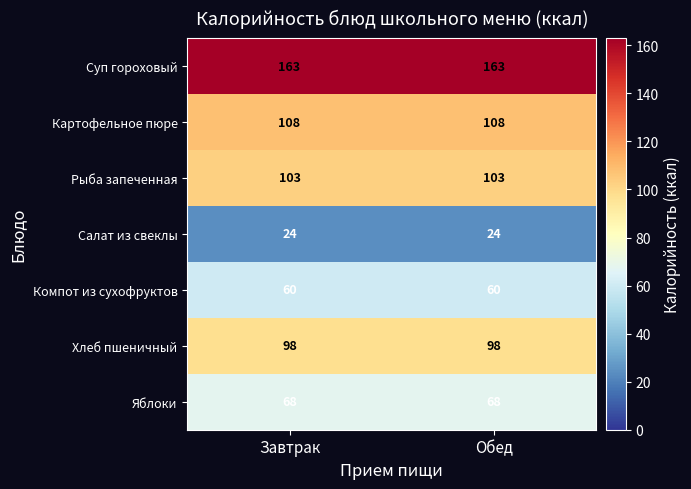

Reading left to right, extract all data points from this chart.

Суп гороховый: Завтрак=163	Обед=163
Картофельное пюре: Завтрак=108	Обед=108
Рыба запеченная: Завтрак=103	Обед=103
Салат из свеклы: Завтрак=24	Обед=24
Компот из сухофруктов: Завтрак=60	Обед=60
Хлеб пшеничный: Завтрак=98	Обед=98
Яблоки: Завтрак=68	Обед=68